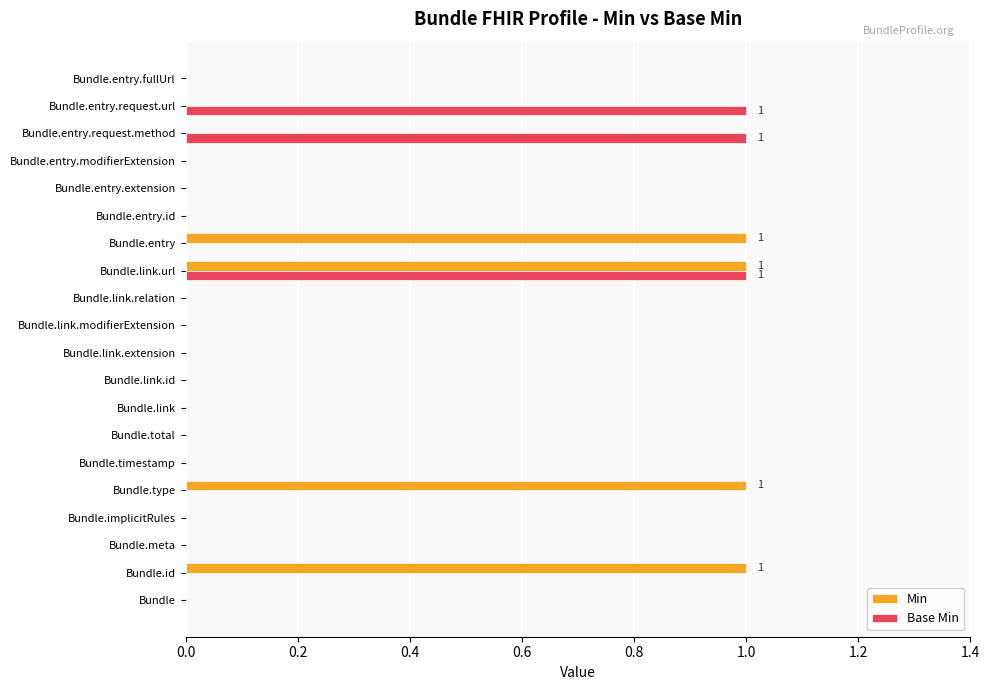

Which series changed the most between Bundle.id and Bundle.entry.modifierExtension?

Min